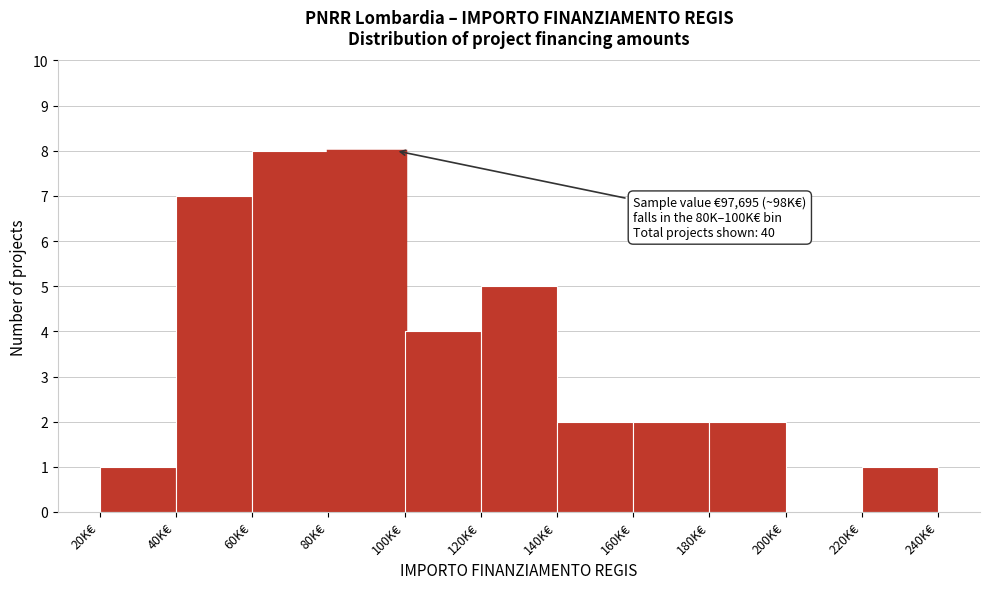

Reading right to left, transcribe all the data shown in this chart.

220K€=1	200K€=0	180K€=2	160K€=2	140K€=2	120K€=5	100K€=4	80K€=8	60K€=8	40K€=7	20K€=1